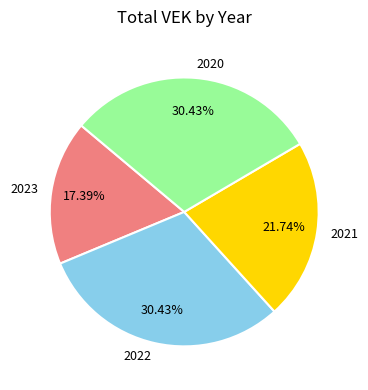

What is the ratio of the value at 2023 to the value at 2021?

0.8